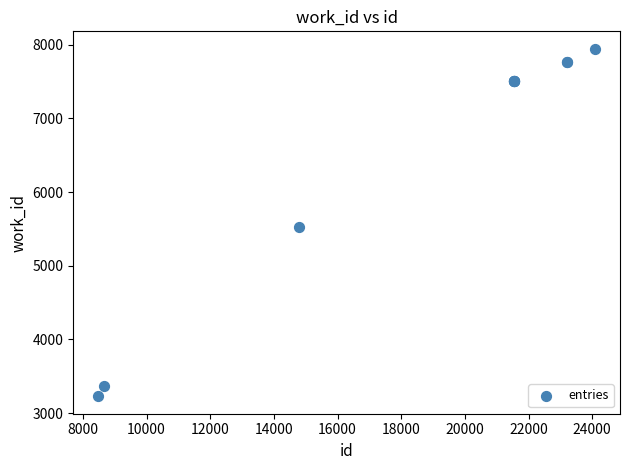

What Y value in the scatter plot is closest to 5587?

5528